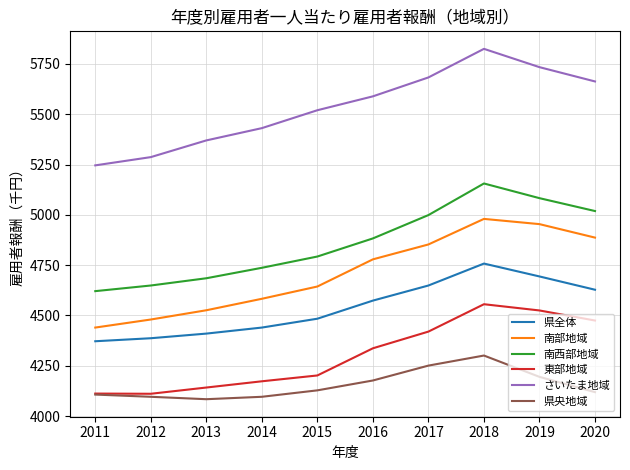

List the labels in order of 南部地域 value, largest first.

2018, 2019, 2020, 2017, 2016, 2015, 2014, 2013, 2012, 2011